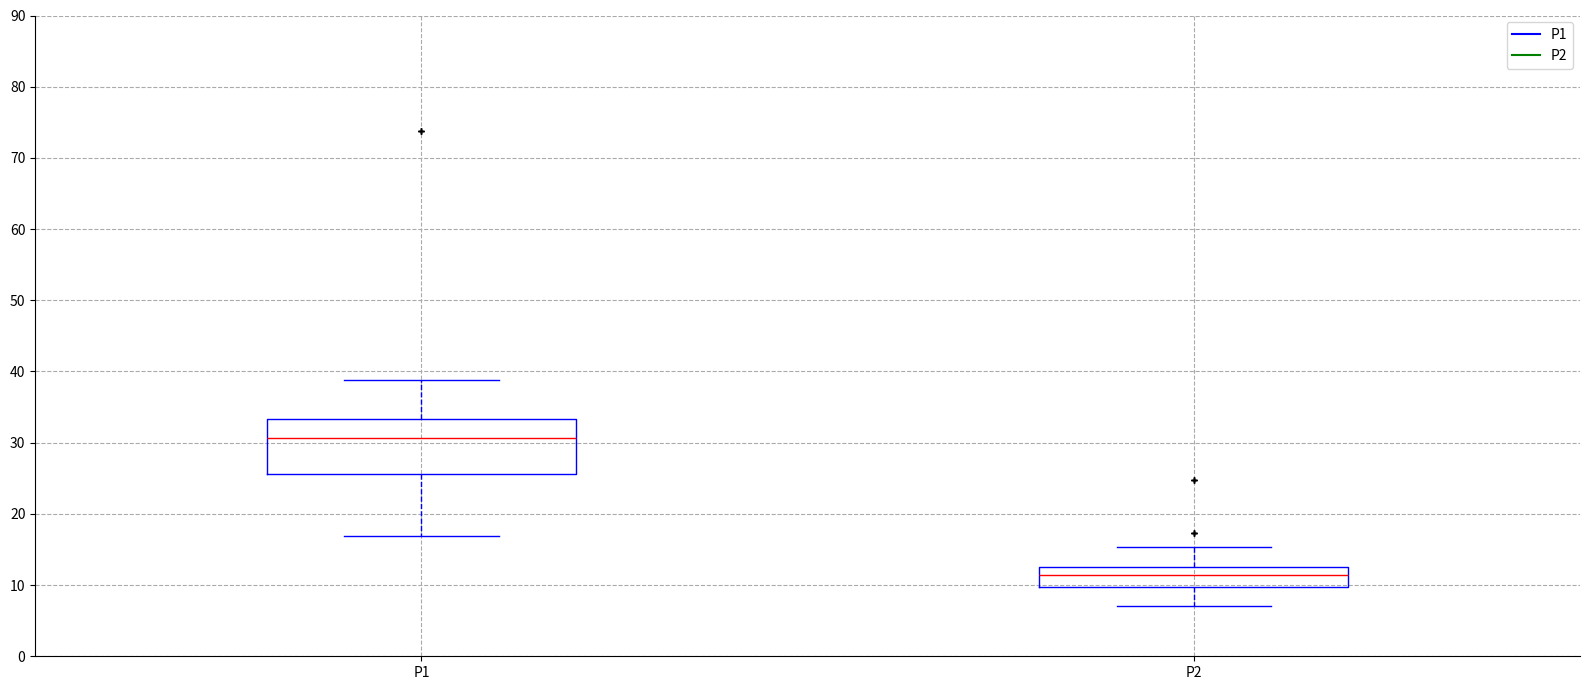

Reading left to right, read every box against the y-axis: the position of its median line, the range the box covers, and the ends of its whiskers. The values are not printed on the chart, so give them approximately, as read against the axis.

P1: median 31, box 26 to 33, whiskers 17 to 39
P2: median 11, box 10 to 13, whiskers 7 to 15